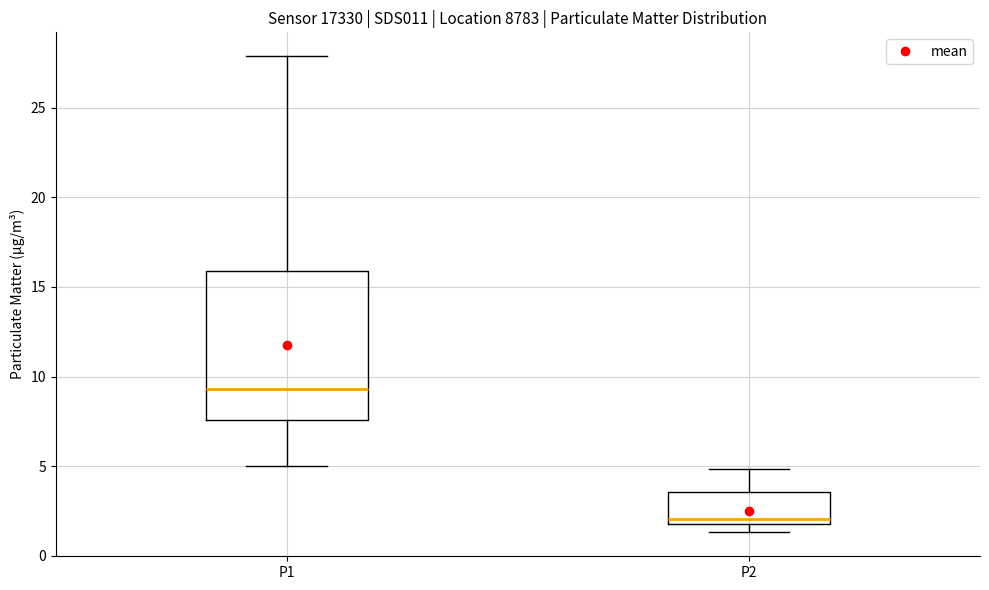

Reading left to right, read every box against the y-axis: the position of its median line, the range the box covers, and the ends of its whiskers. The values are not printed on the chart, so give them approximately, as read against the axis.

P1: median 9.5, box 7.5 to 16.0, whiskers 5.0 to 28.0
P2: median 2.0, box 1.5 to 3.5, whiskers 1.5 (just below the box's lower edge) to 5.0